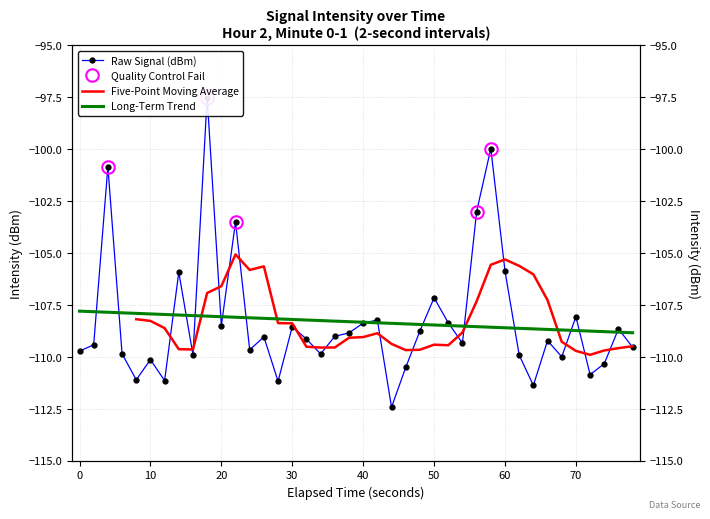

What is the value of the 13th point from the left?

-109.7